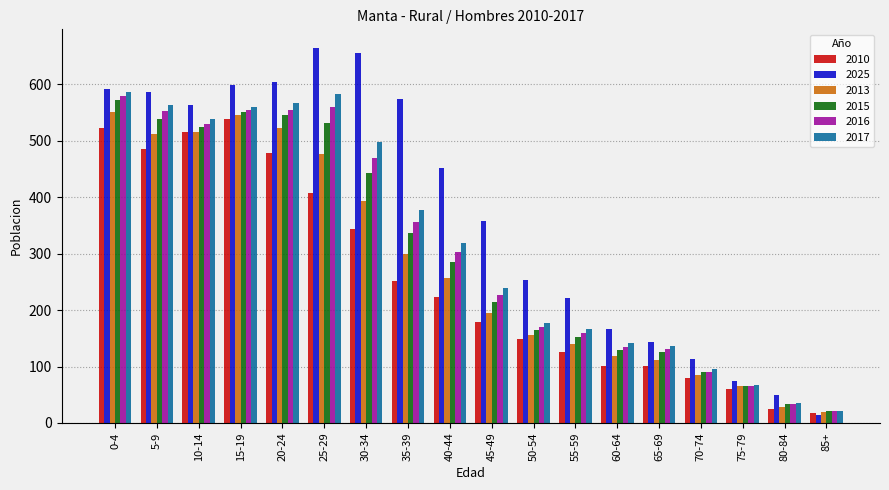

Is the value of 2010 at 0-4 greater than the value of 2016 at 40-44?

Yes